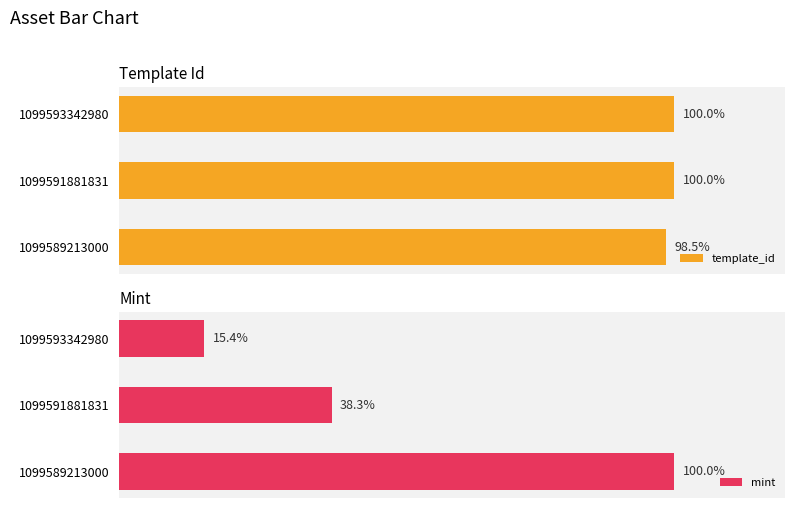

Count the number of categories in the chart.

3